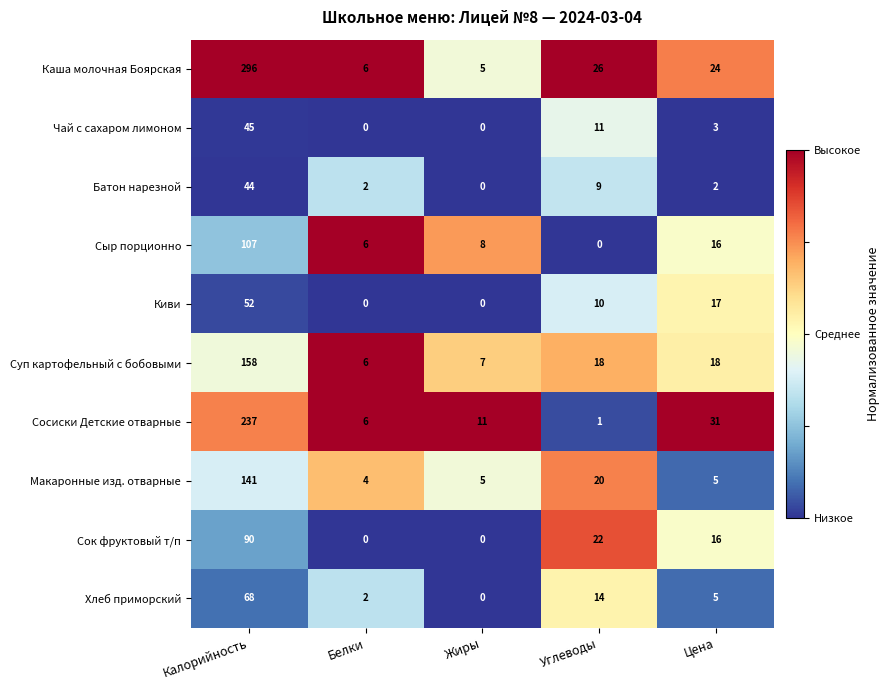

What is the highest value of the Суп картофельный с бобовыми series?

158